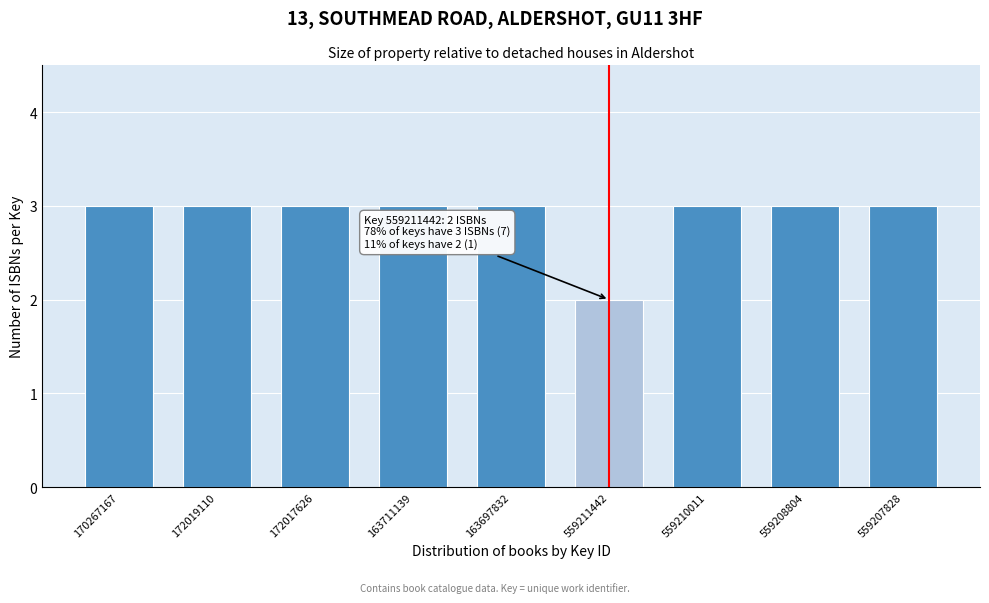

Reading left to right, what are all the values shown in this chart?

3	3	3	3	3	2	3	3	3